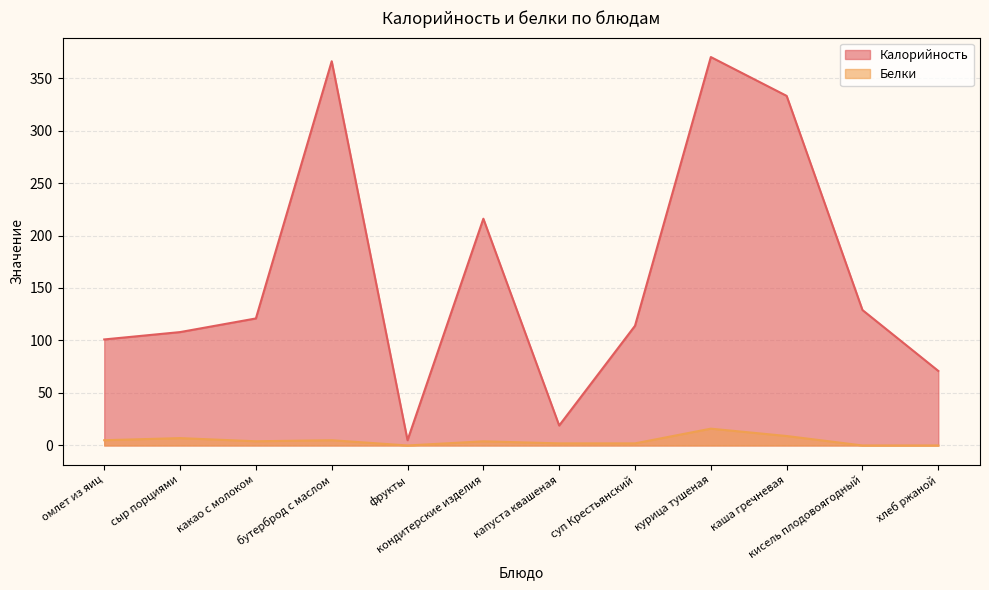

Between кисель плодовоягодный and омлет из яиц, which is larger?

кисель плодовоягодный